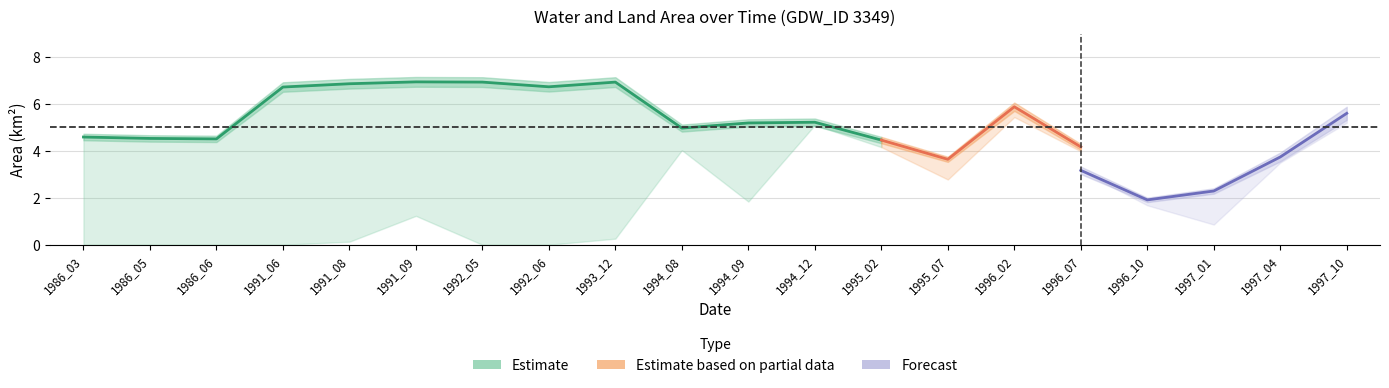

What is the difference between the highest and lowest values at 1997_04?

0.6